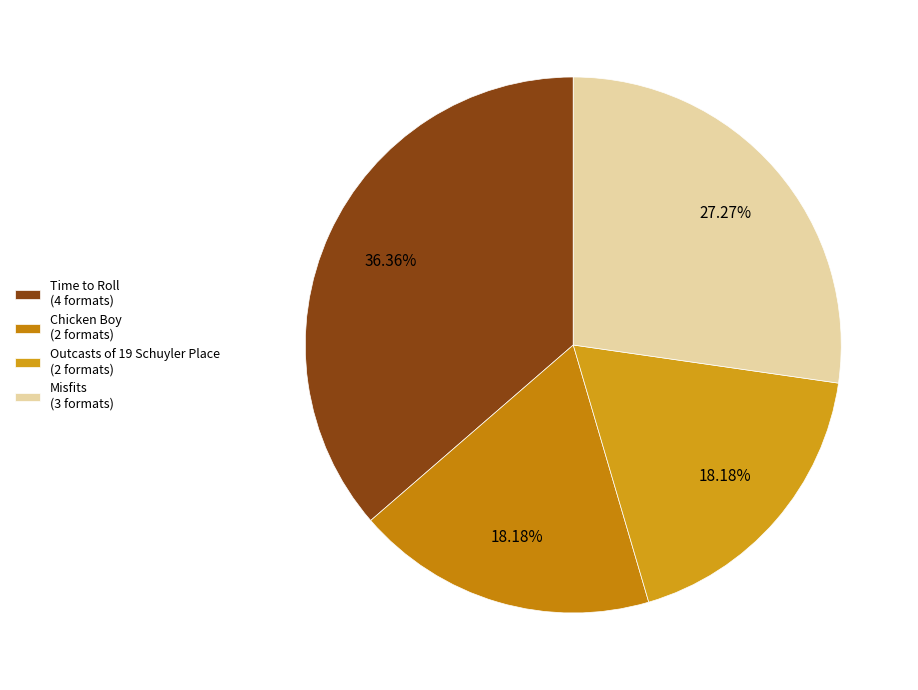

How many slices are in this pie chart?

4